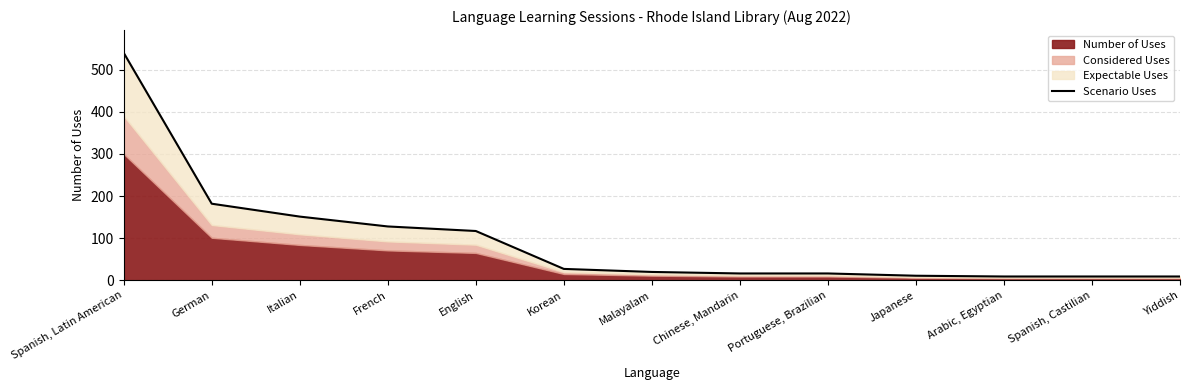

True or false: there are more than 1 points higher than both neighbors.

False